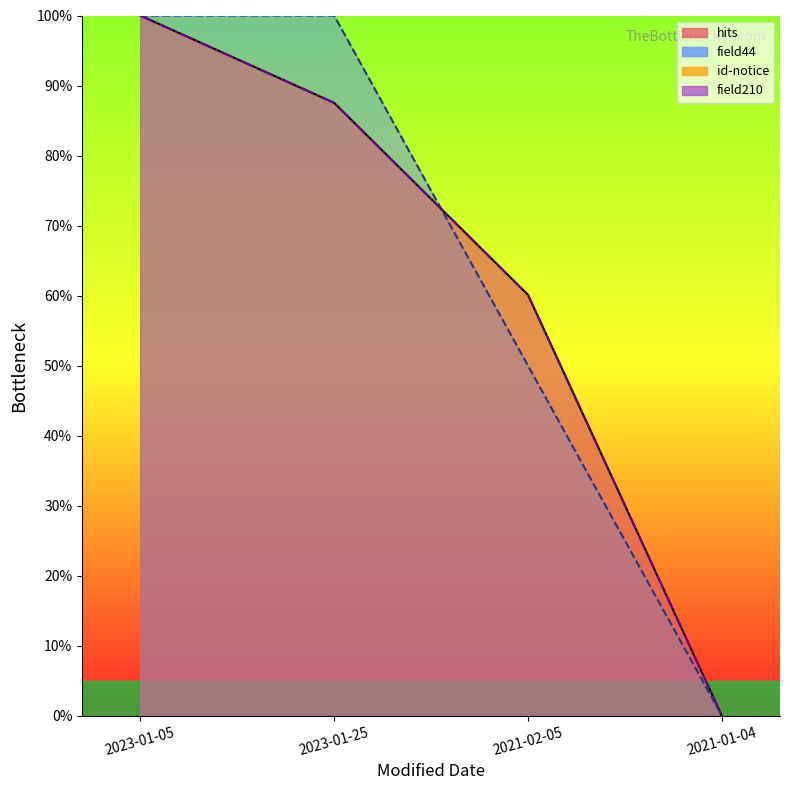

Reading right to left, extract all data points from this chart.

hits: 2021-01-04=0.0	2021-02-05=60.1	2023-01-25=87.5	2023-01-05=100.0
field44: 2021-01-04=0.0	2021-02-05=50.0	2023-01-25=100.0	2023-01-05=100.0
id-notice: 2021-01-04=0.0	2021-02-05=60.1	2023-01-25=87.5	2023-01-05=100.0
field210: 2021-01-04=0.0	2021-02-05=60.1	2023-01-25=87.5	2023-01-05=100.0